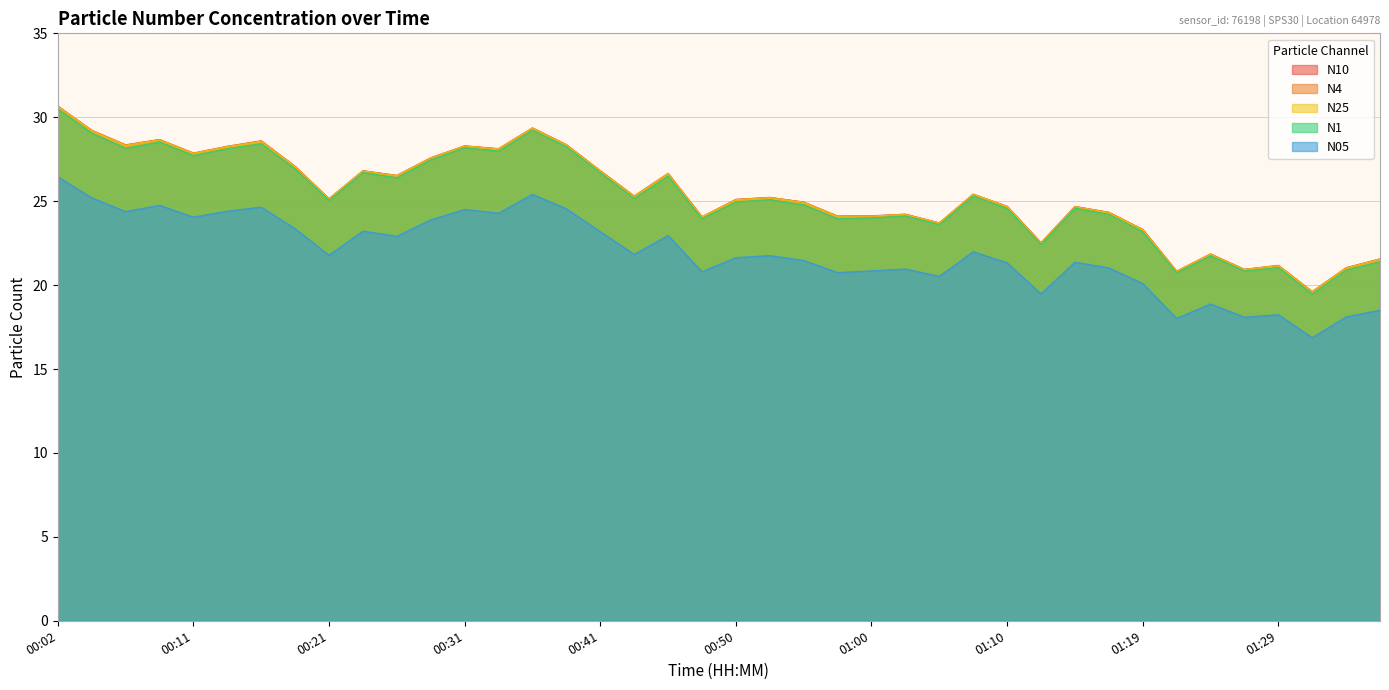

Between 00:33 and 01:24, which series saw the biggest shift?

N4